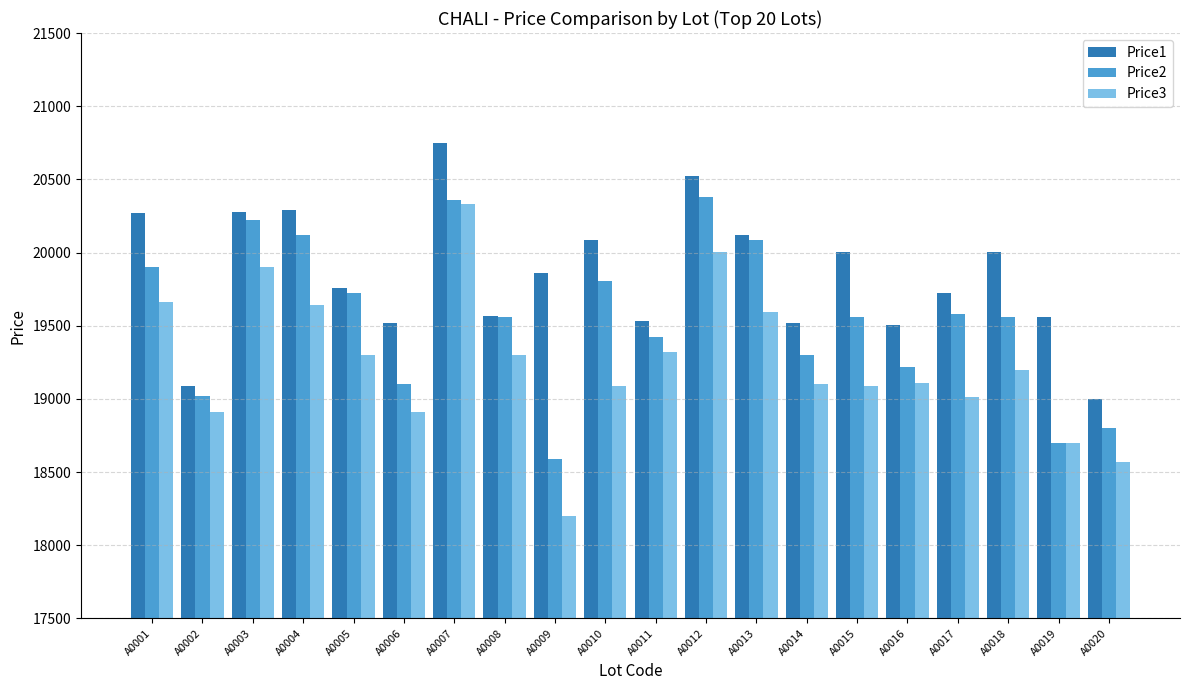

How many data points in Price3 are less than 19199?

10